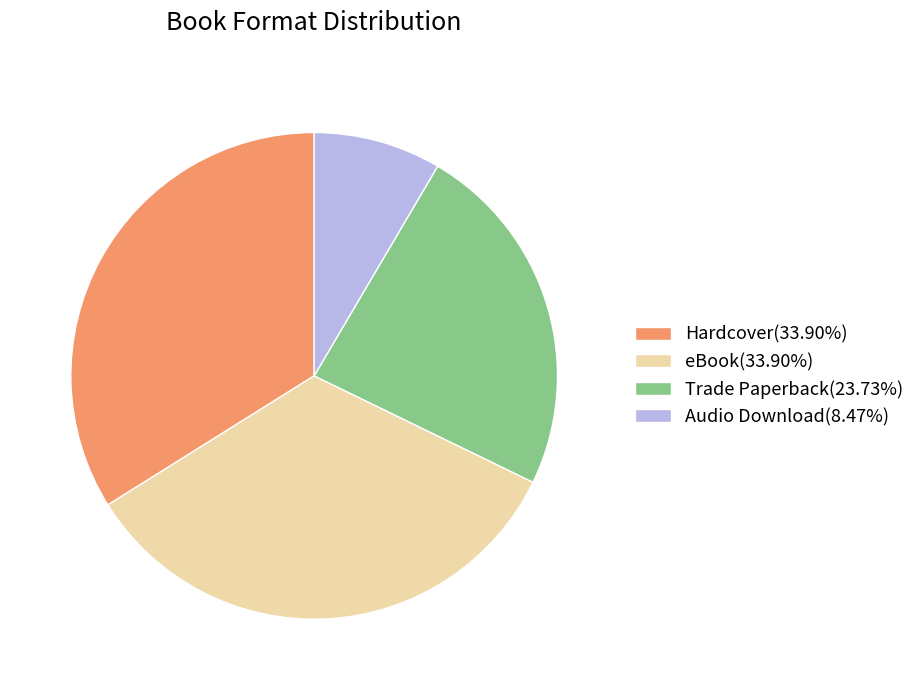

Do eBook and Audio Download together represent more than half of the pie?

No